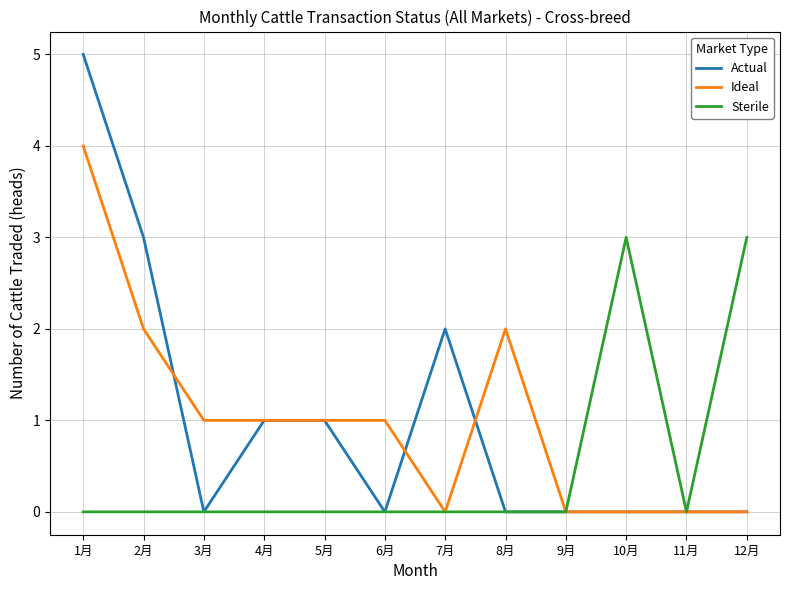

At which category is the sum across all series the highest?

1月